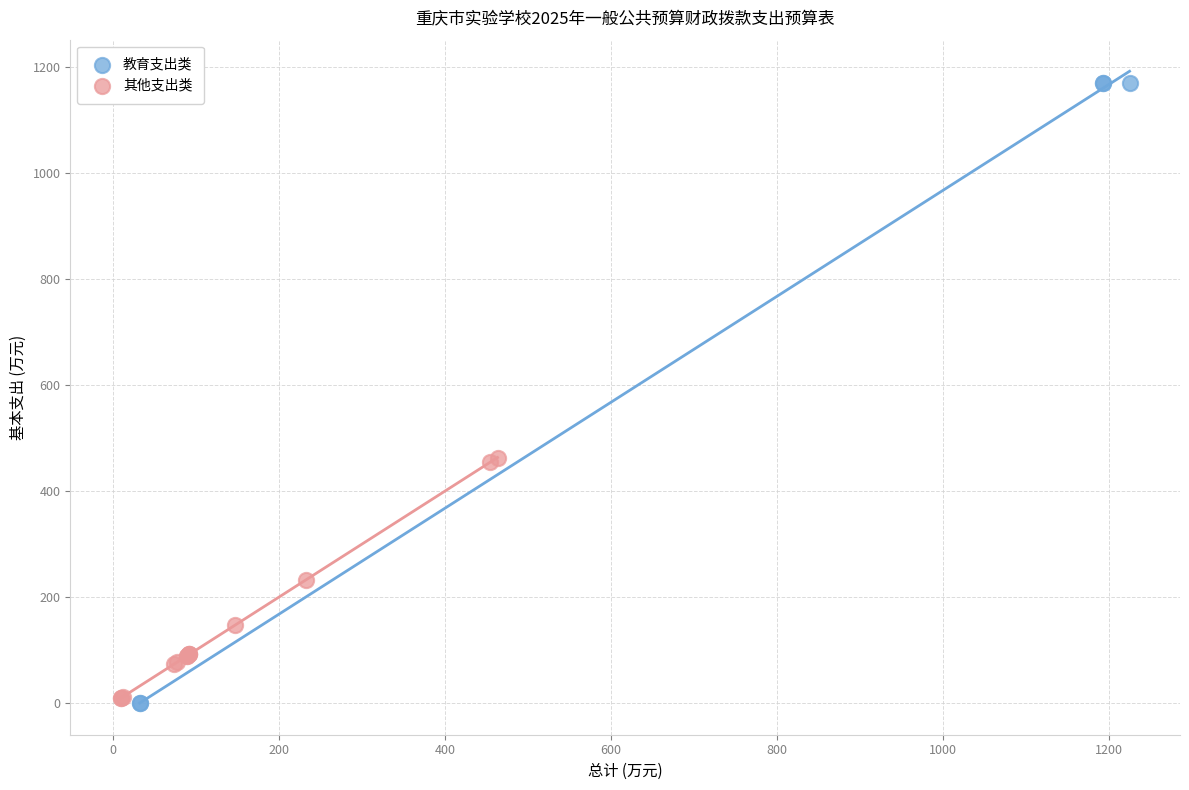

Which series has the largest Y range (max minus min)?

教育支出类